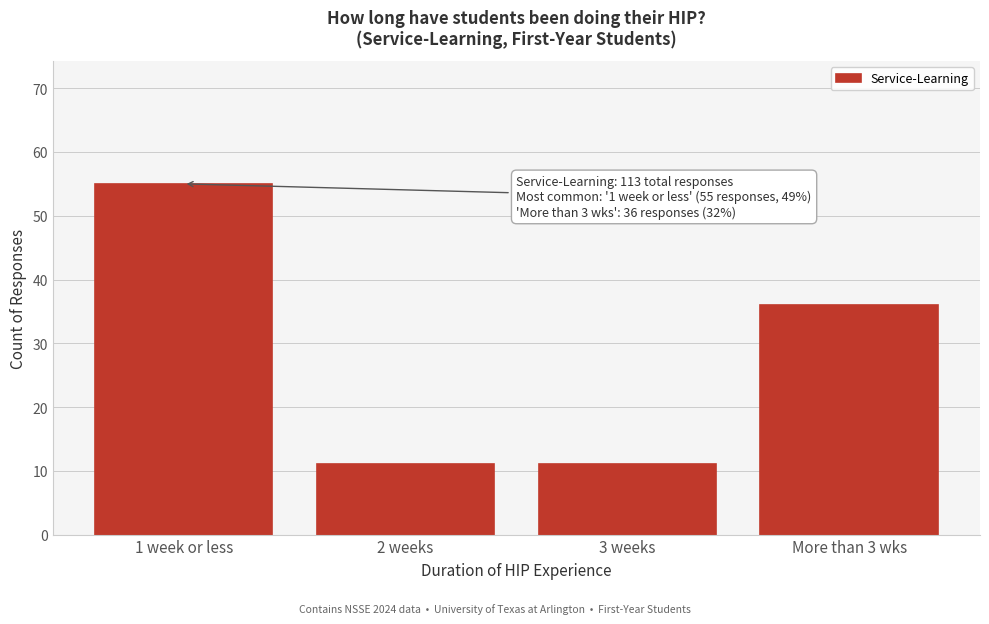

Reading left to right, what are all the values shown in this chart?

55	11	11	36